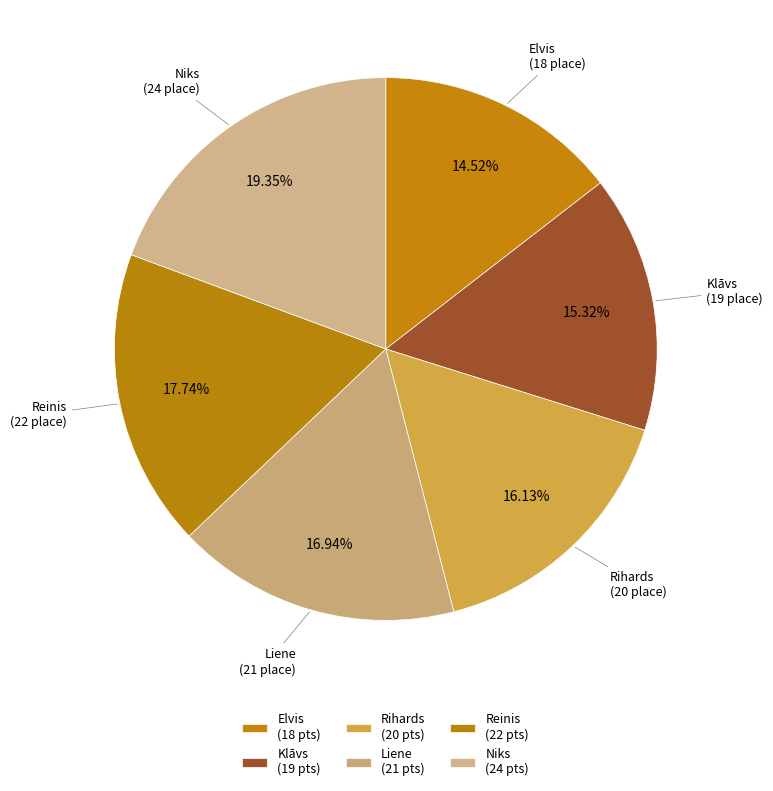

What is the ratio of the value at Reinis to the value at Liene?

1.0